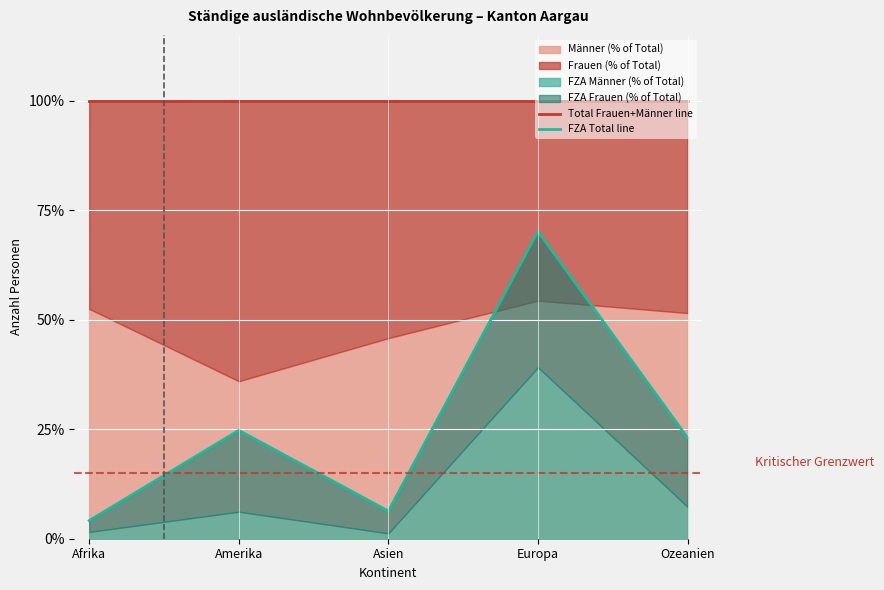

True or false: FZA Total line has a value of 4.1 at Afrika.

True